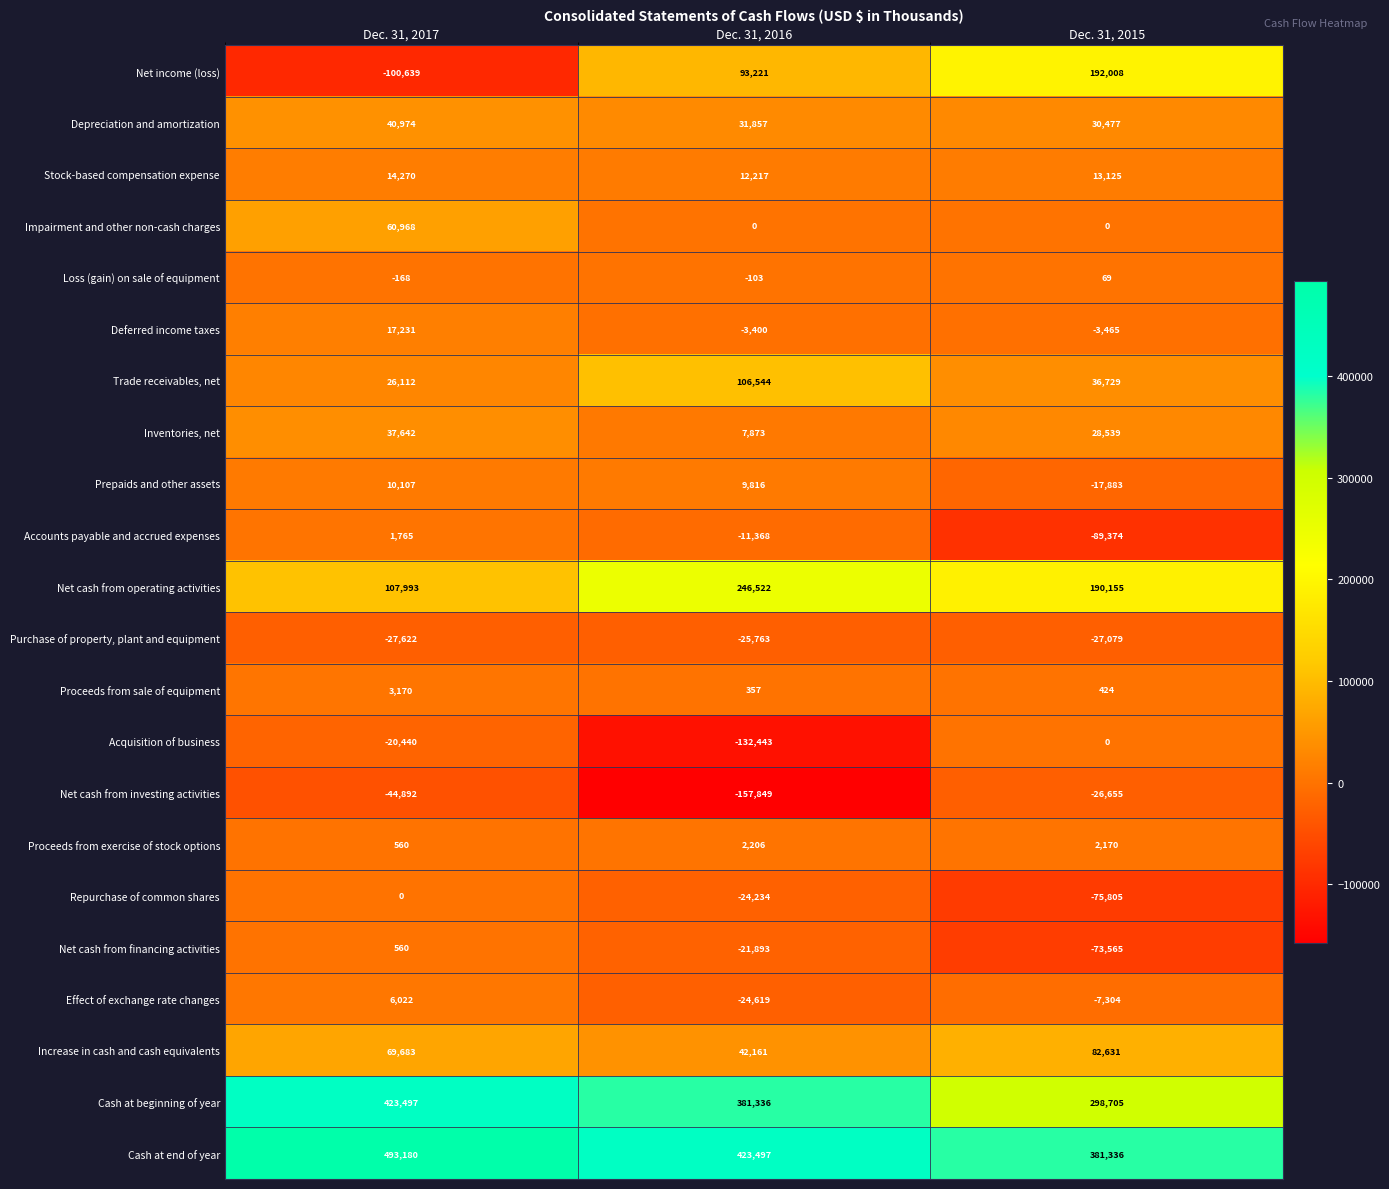

What is the difference between the maximum and minimum values in the Prepaids and other assets series?

27990